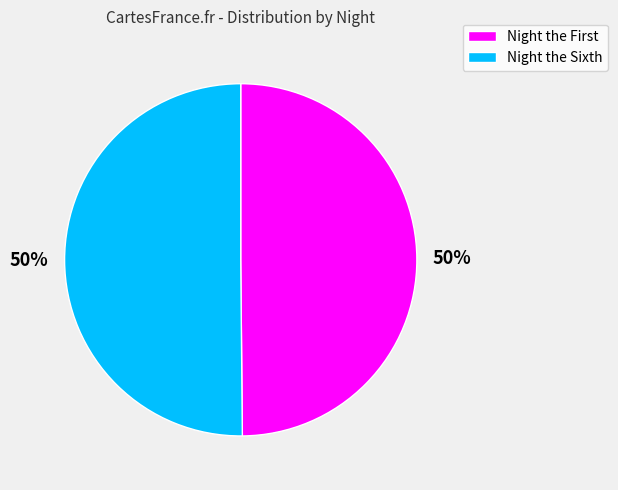

To the nearest percent, what is the average slice percentage?

50%